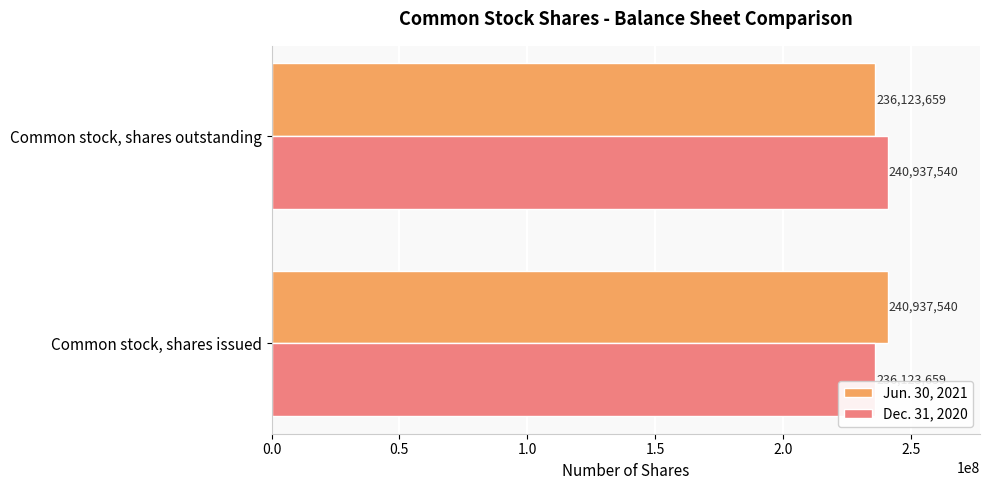

What is the difference between the maximum and minimum values in the Dec. 31, 2020 series?

4813881